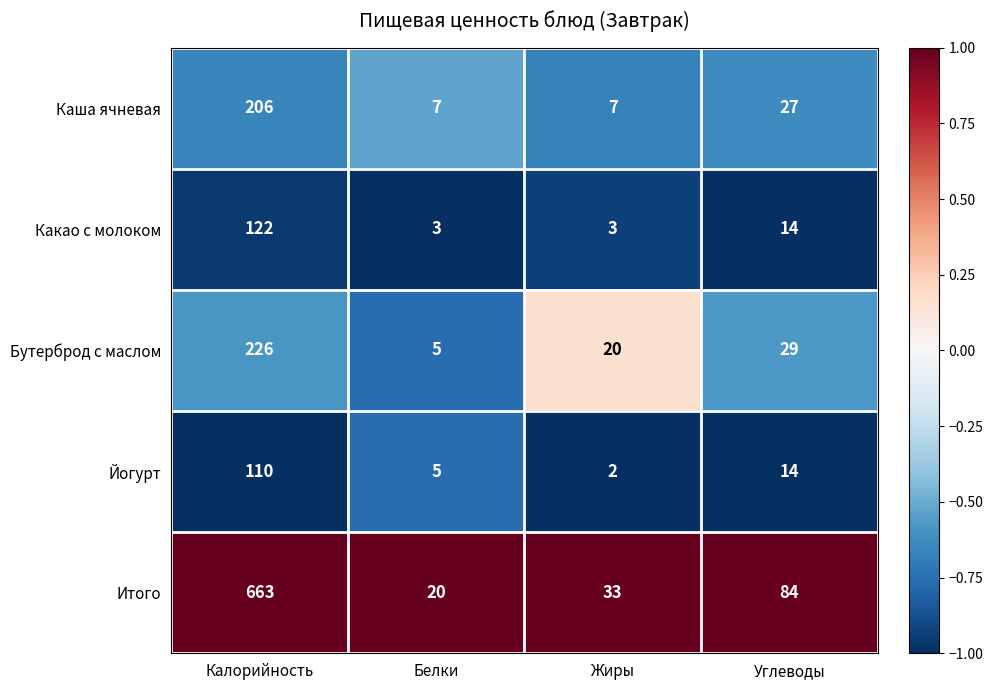

What is the total value across all series at Калорийность?

1327